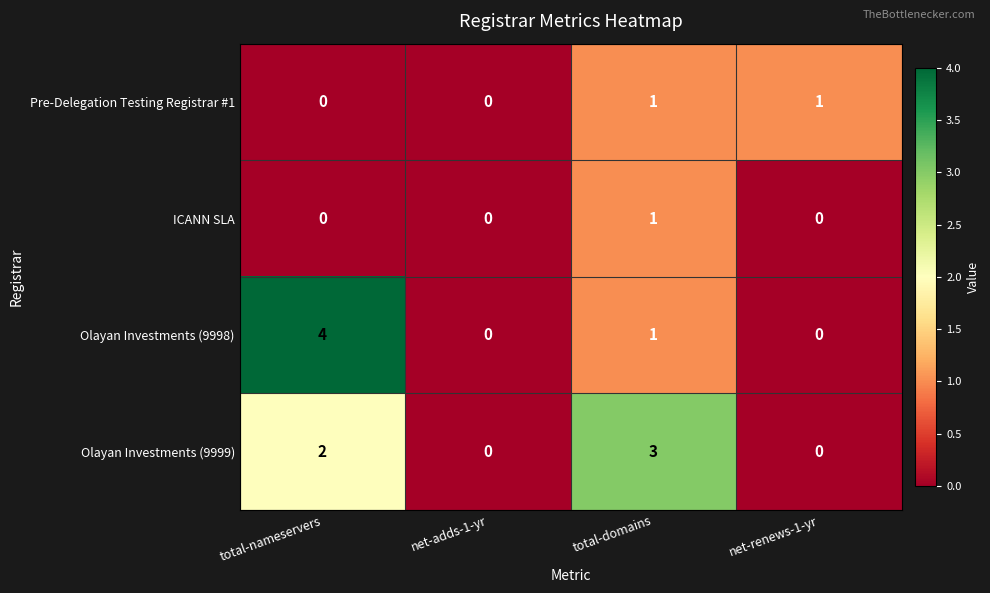

Is the value of ICANN SLA at total-domains greater than the value of Olayan Investments (9999) at net-adds-1-yr?

Yes